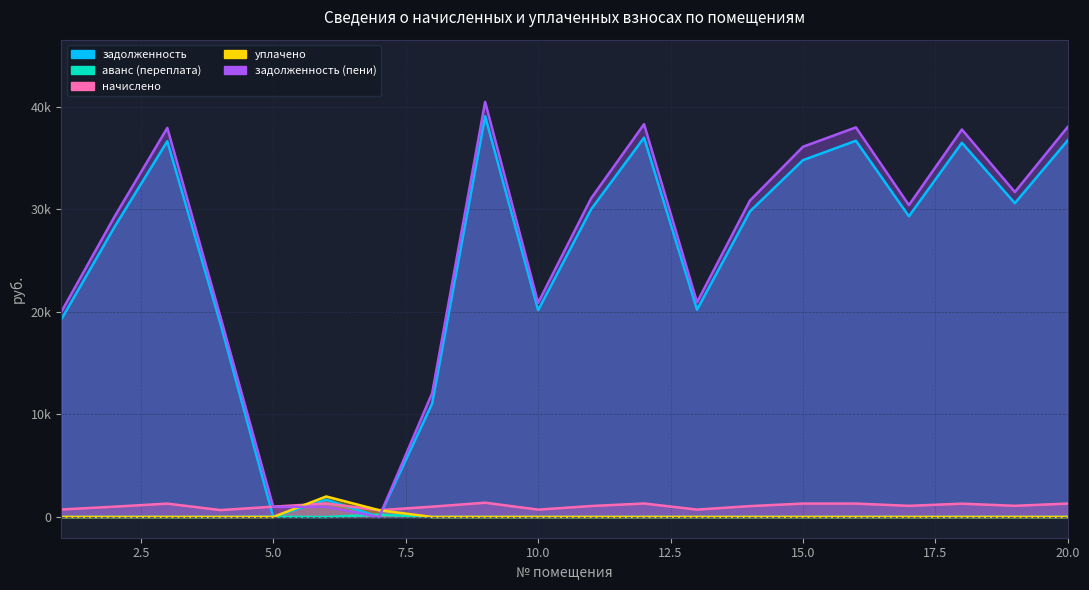

Reading left to right, list all the values displayed in this chart.

задолженность: 1=19289.0	2=28261.4	3=36650.2	4=18904.3	5=0.0	6=1683.6	7=0.0	8=11078.4	9=39096.7	10=20172.6	11=30009.1	12=36999.6	13=20222.5	14=29809.6	15=34807.0	16=36700.1	17=29334.5	18=36500.3	19=30608.3	20=36749.9
аванс (переплата): 1=0.0	2=0.0	3=0.0	4=0.0	5=21.1	6=0.0	7=220.2	8=0.0	9=0.0	10=0.0	11=0.0	12=0.0	13=0.0	14=0.0	15=0.0	16=0.0	17=0.0	18=0.0	19=0.0	20=0.0
начислено: 1=729.9	2=1005.2	3=1303.6	4=672.4	5=1005.2	6=1316.0	7=660.7	8=1005.2	9=1390.6	10=717.5	11=1067.4	12=1316.0	13=719.3	14=1060.3	15=1308.2	16=1305.4	17=1086.9	18=1298.2	19=1088.7	20=1307.1
уплачено: 1=0.0	2=0.0	3=0.0	4=0.0	5=0.0	6=2000.0	7=660.7	8=0.0	9=0.0	10=0.0	11=0.0	12=0.0	13=0.0	14=0.0	15=0.0	16=0.0	17=0.0	18=0.0	19=0.0	20=0.0
задолженность (пени): 1=20019.0	2=29266.7	3=37953.8	4=19576.7	5=984.1	6=999.6	7=0.0	8=12083.6	9=40487.3	10=20890.1	11=31076.5	12=38315.6	13=20941.8	14=30869.8	15=36115.2	16=38005.4	17=30421.4	18=37798.5	19=31697.0	20=38057.0